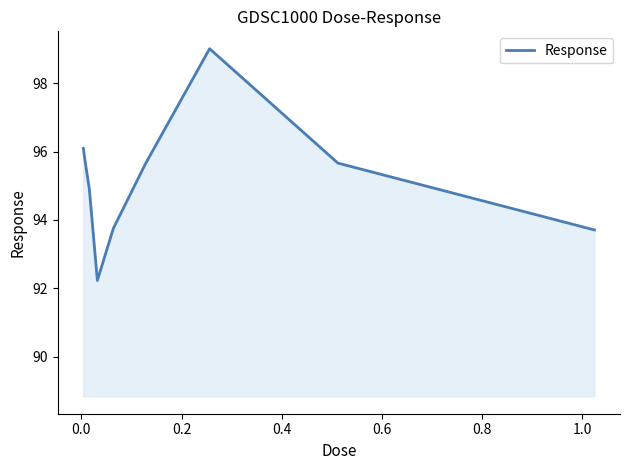

What is the smallest value displayed?

92.2